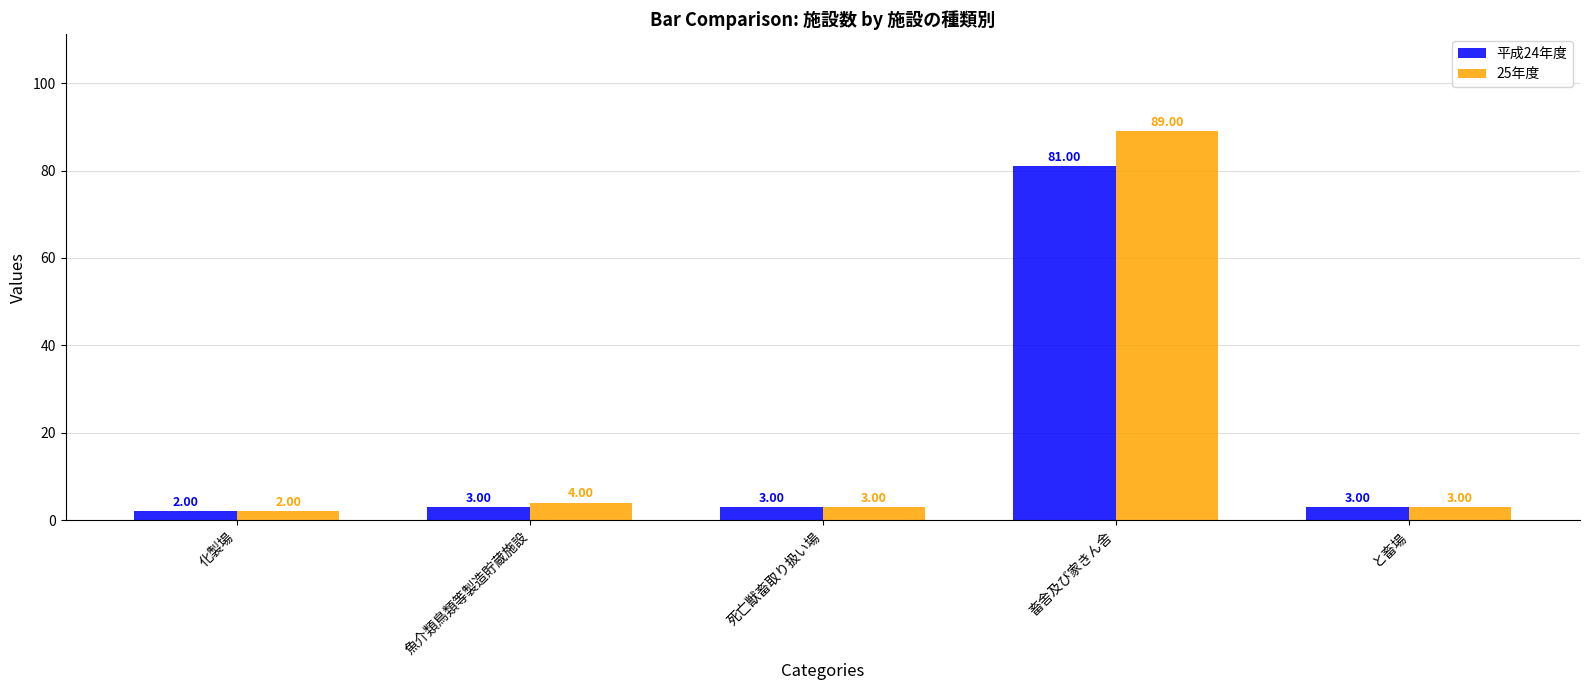

Read the 平成24年度 value at と畜場, to the nearest 5.

5